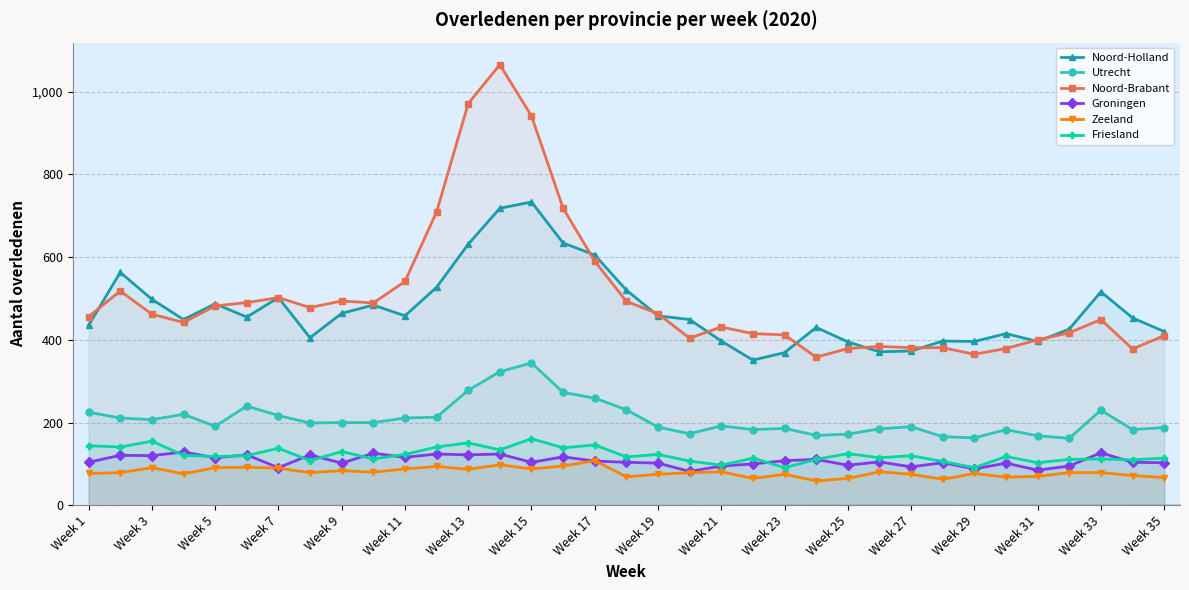

What is the minimum value for Utrecht?

162